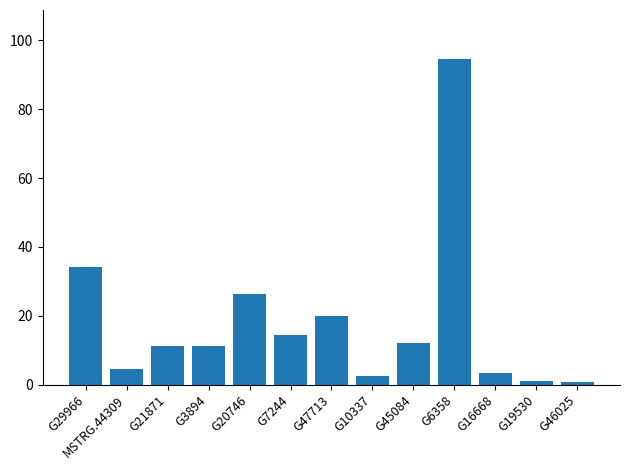

Does the chart contain stacked bars?

No